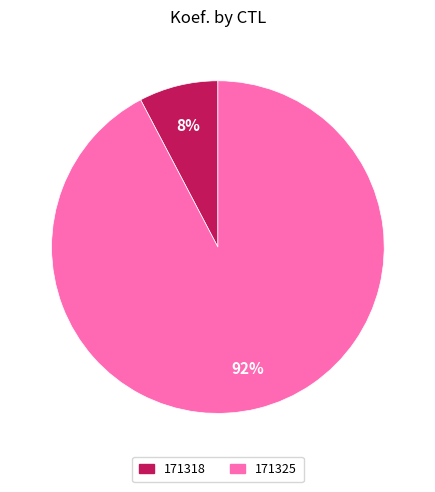

True or false: 171318 accounts for 1% of the total.

False